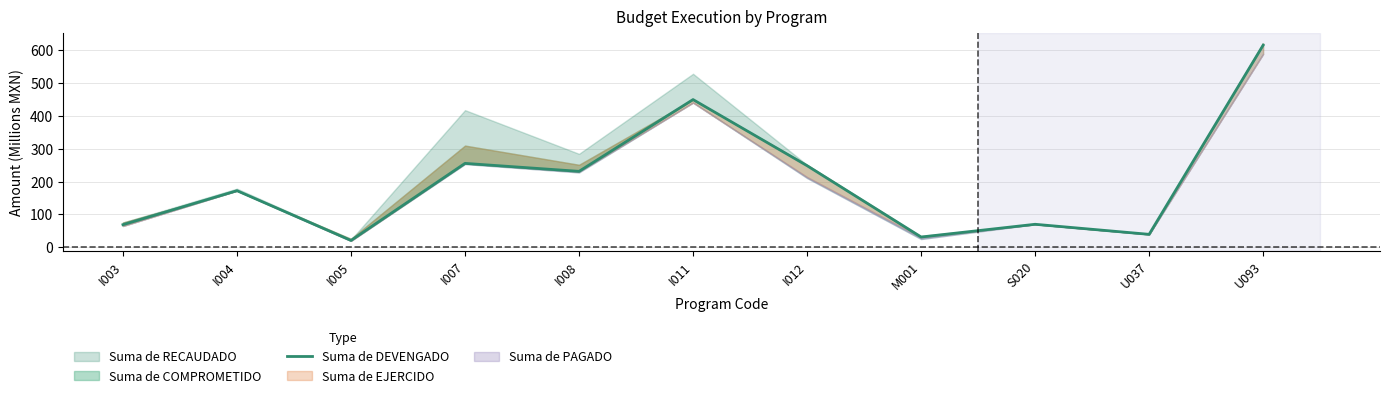

What is the sum of the values at I005 and I012?

268.7